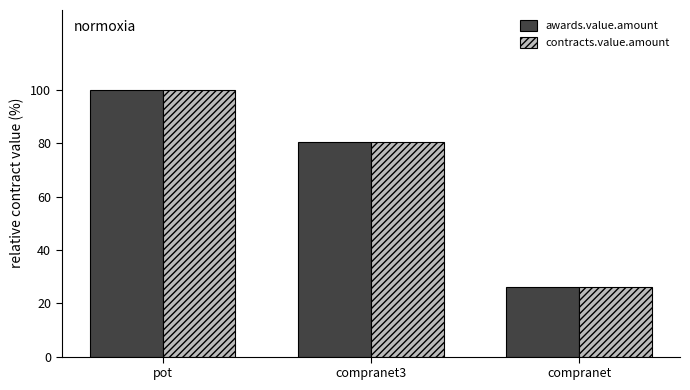

The value of awards.value.amount at compranet is 26.0. True or false?

True